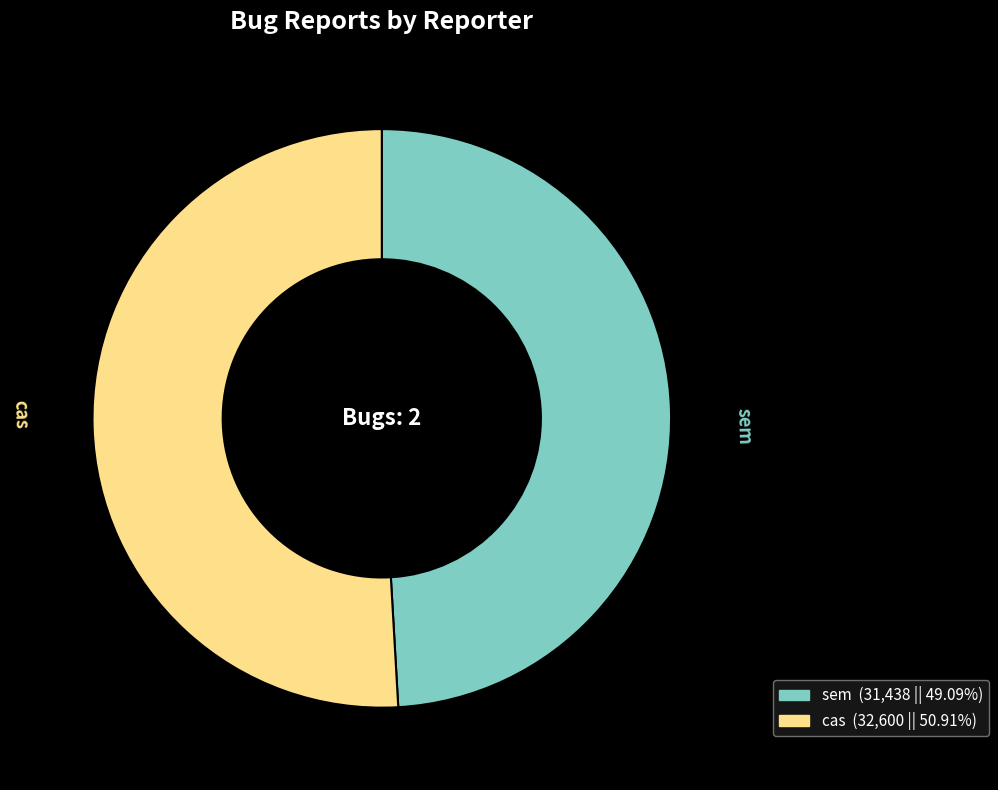

Is the sum of cas and sem greater than half?

Yes